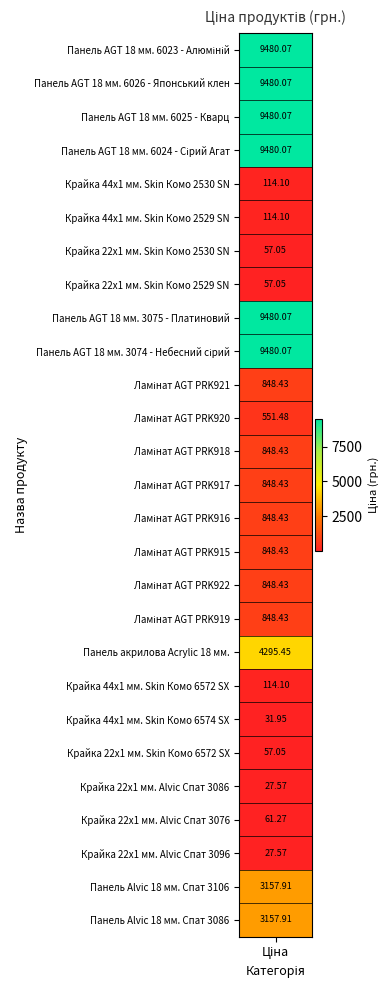

Reading left to right, extract all data points from this chart.

9480.1	9480.1	9480.1	9480.1	114.1	114.1	57.0	57.0	9480.1	9480.1	848.4	551.5	848.4	848.4	848.4	848.4	848.4	848.4	4295.4	114.1	31.9	57.0	27.6	61.3	27.6	3157.9	3157.9